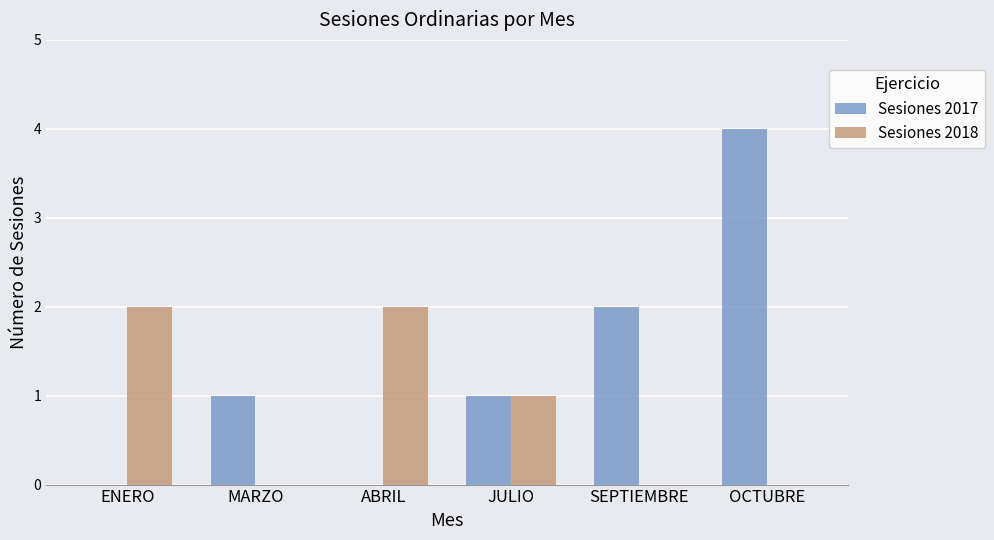

What is the spread (max minus min) of values at SEPTIEMBRE?

2